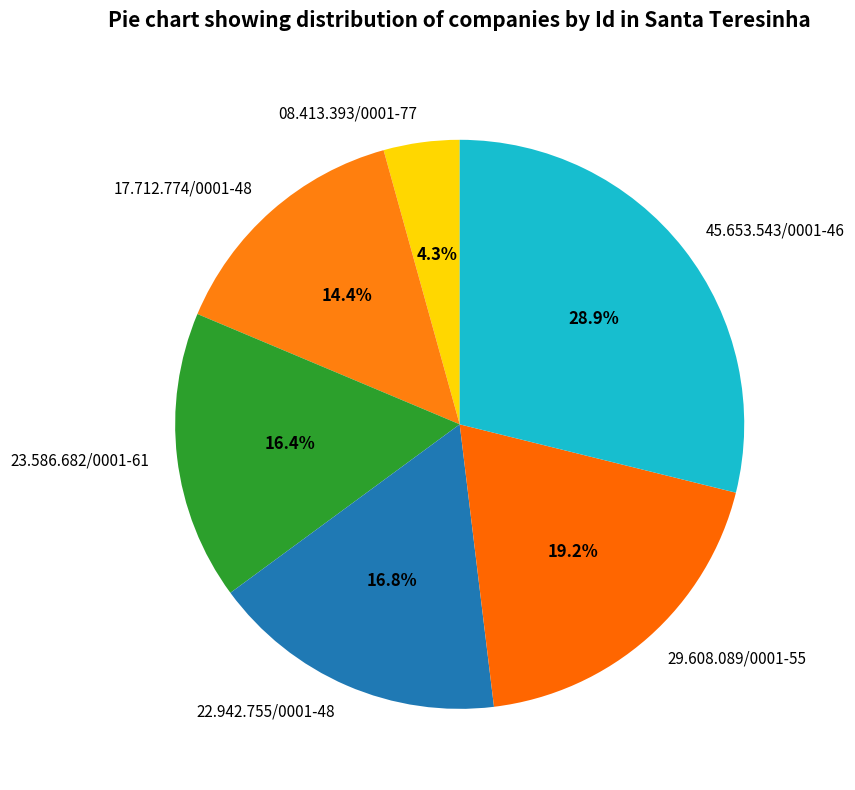

How many segments does this pie chart have?

6